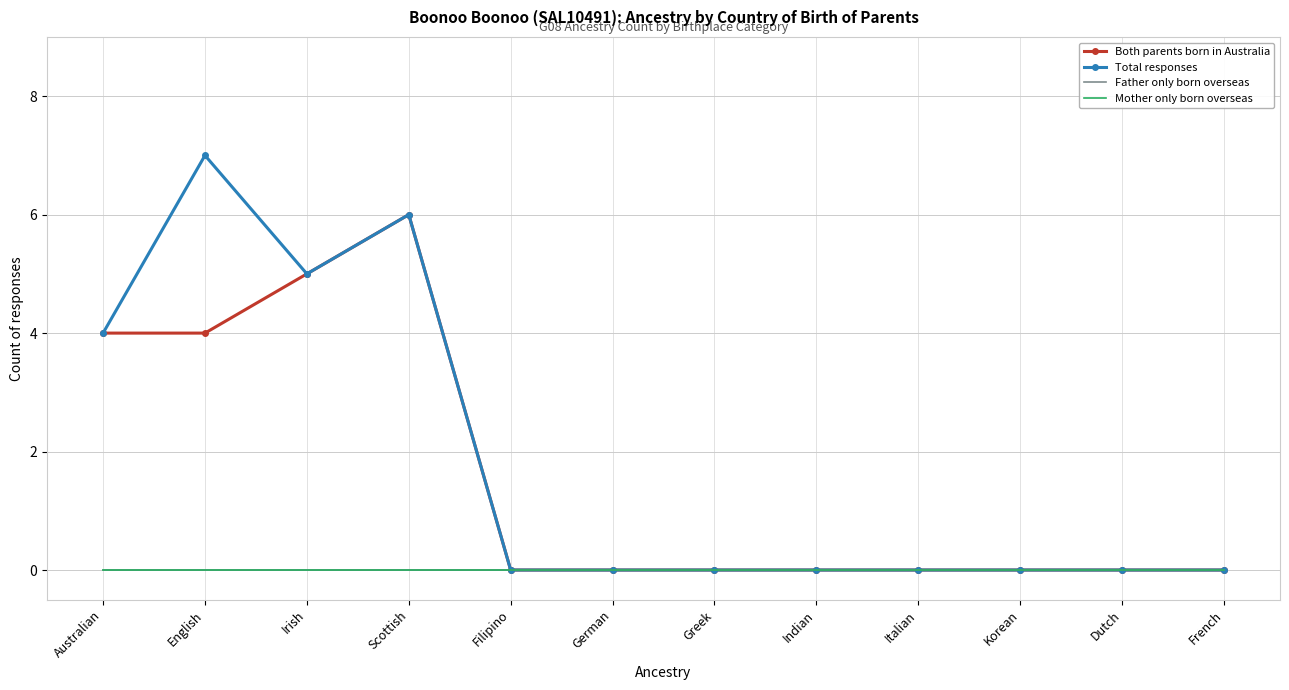

What is the maximum value shown in the chart?

7